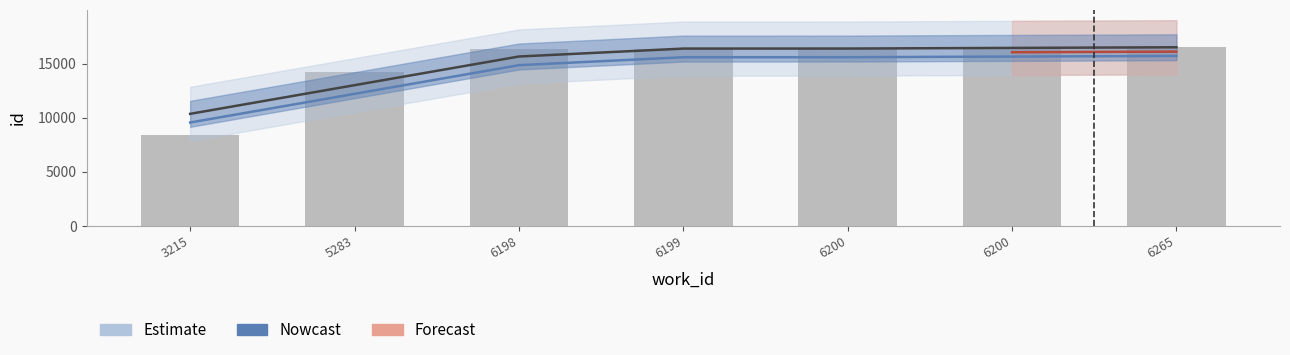

Rank the categories by value from highest to lowest.

6265, 6200, 6200, 6199, 6198, 5283, 3215